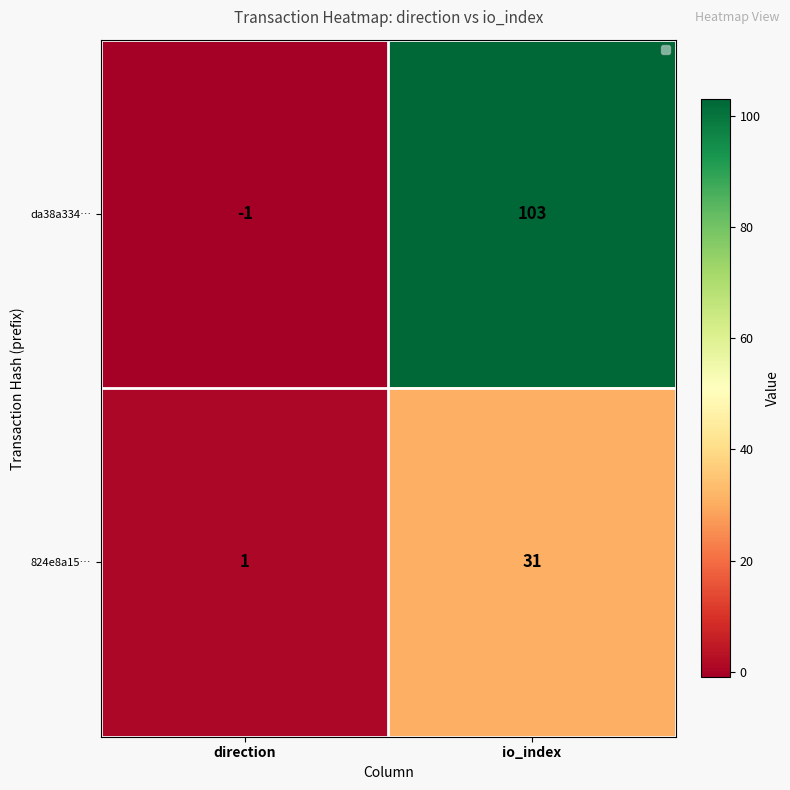

Is it true that 824e8a15… equals 13 at io_index?

False